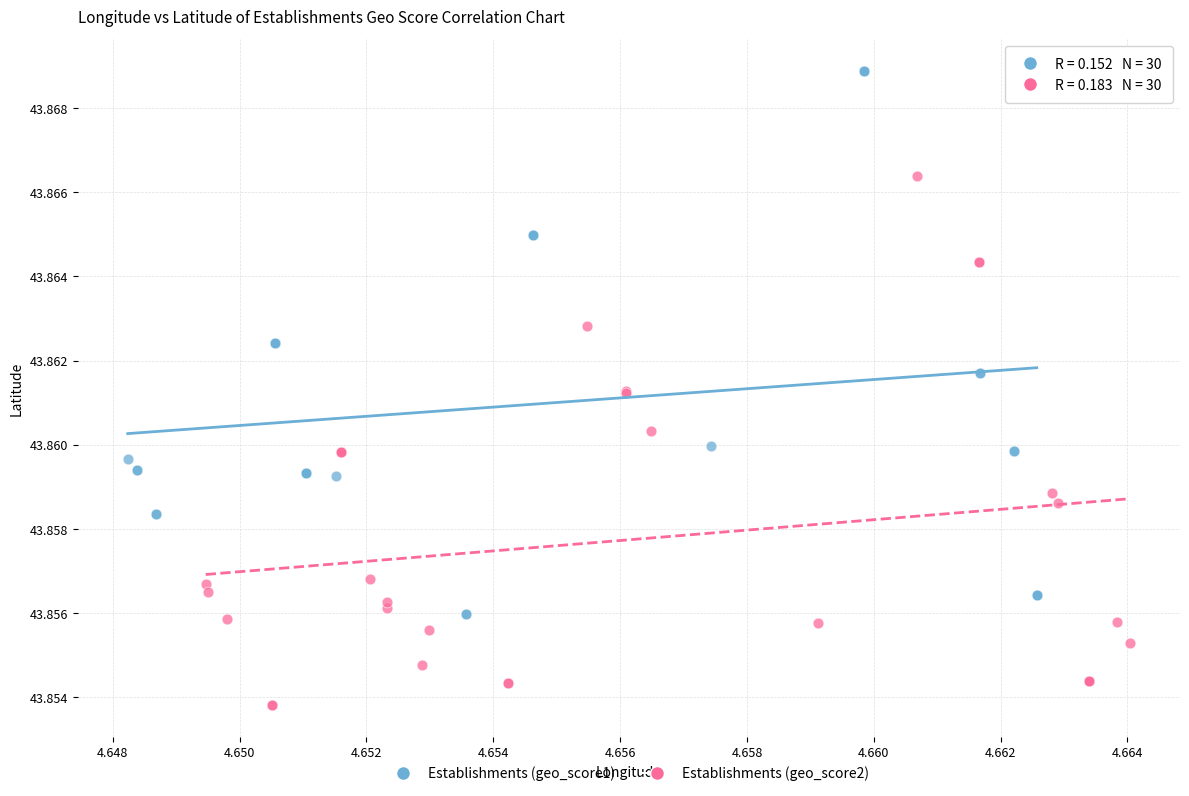

What are all the series names shown in the legend?

Establishments (geo_score1), Establishments (geo_score2)